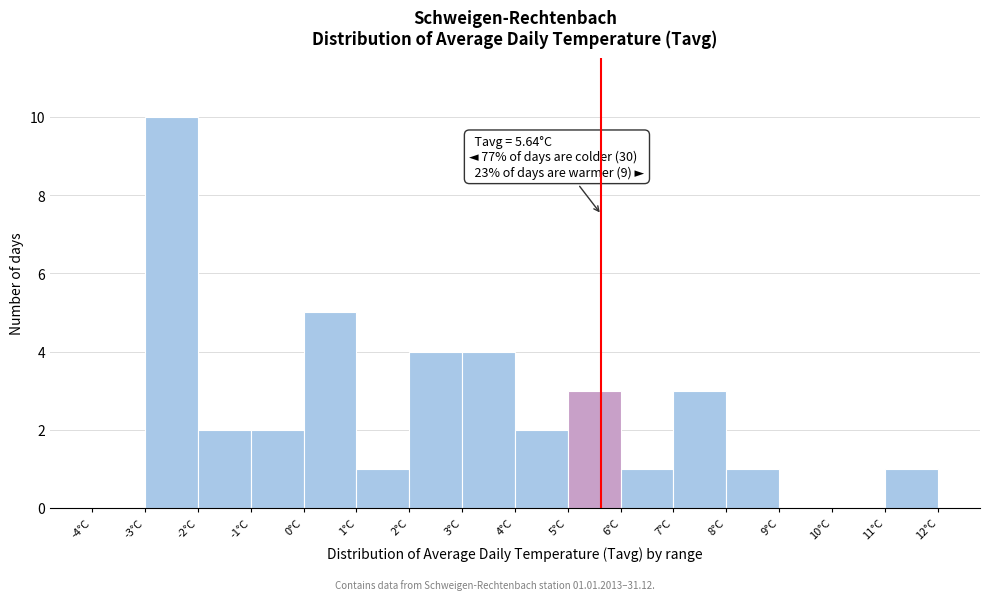

Which range on the x-axis has the tallest bar?

-3 to -2